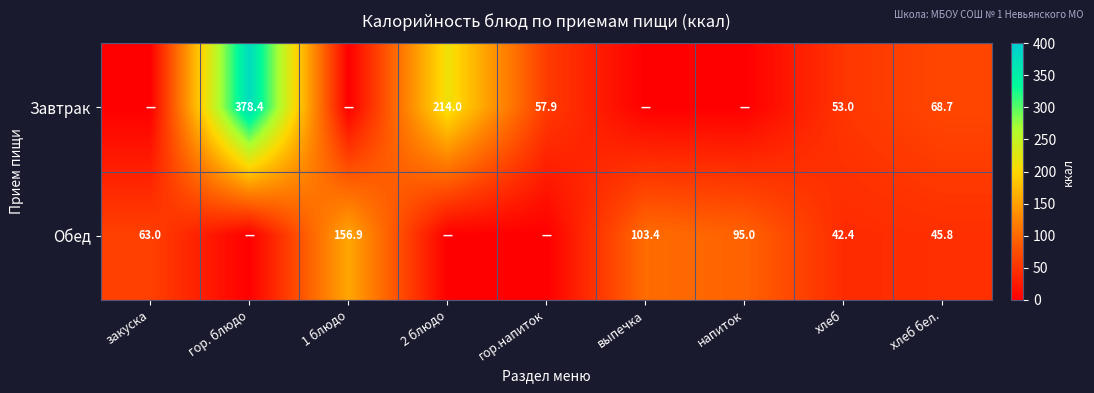

What is the sum of the Обед values at хлеб and закуска?

105.4